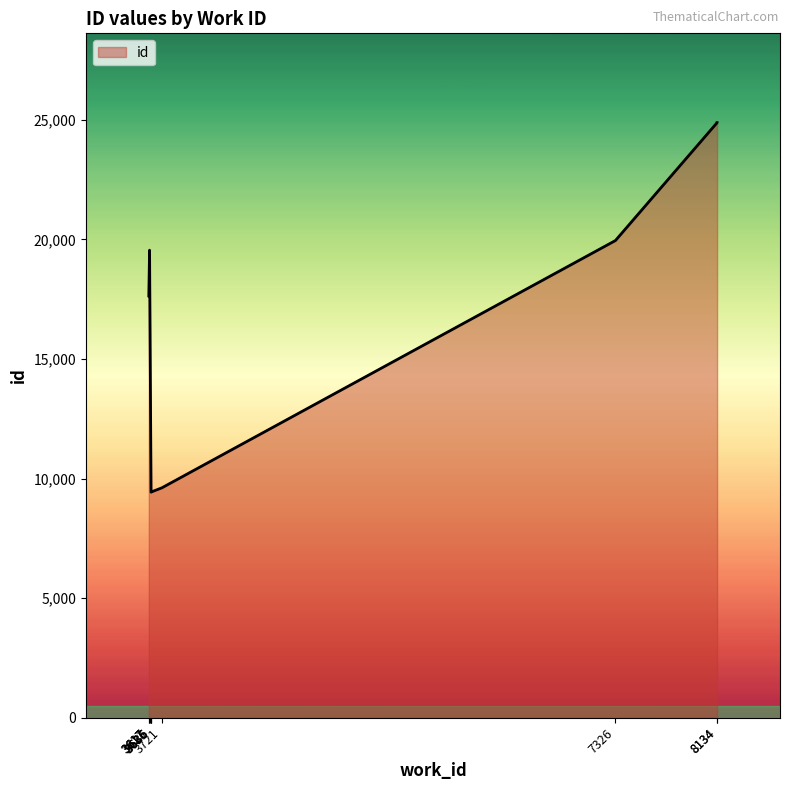

How many lines are shown in the chart?

1